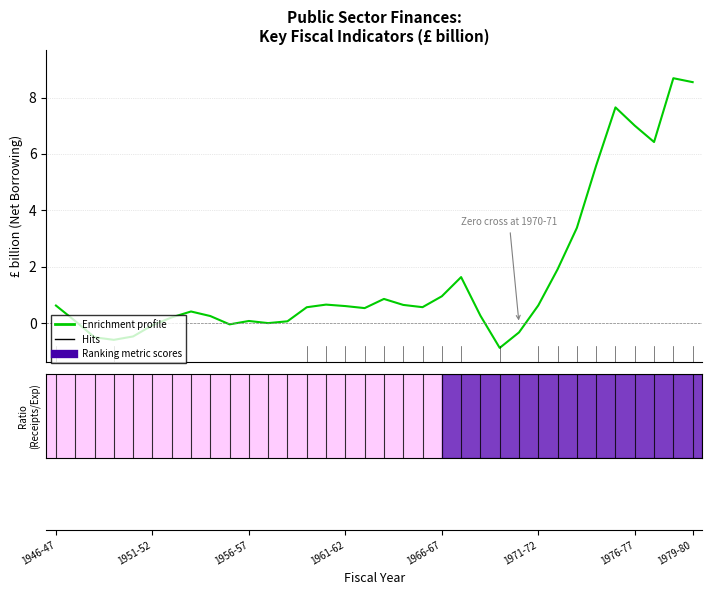

What is the difference between the maximum and minimum values?

9.6